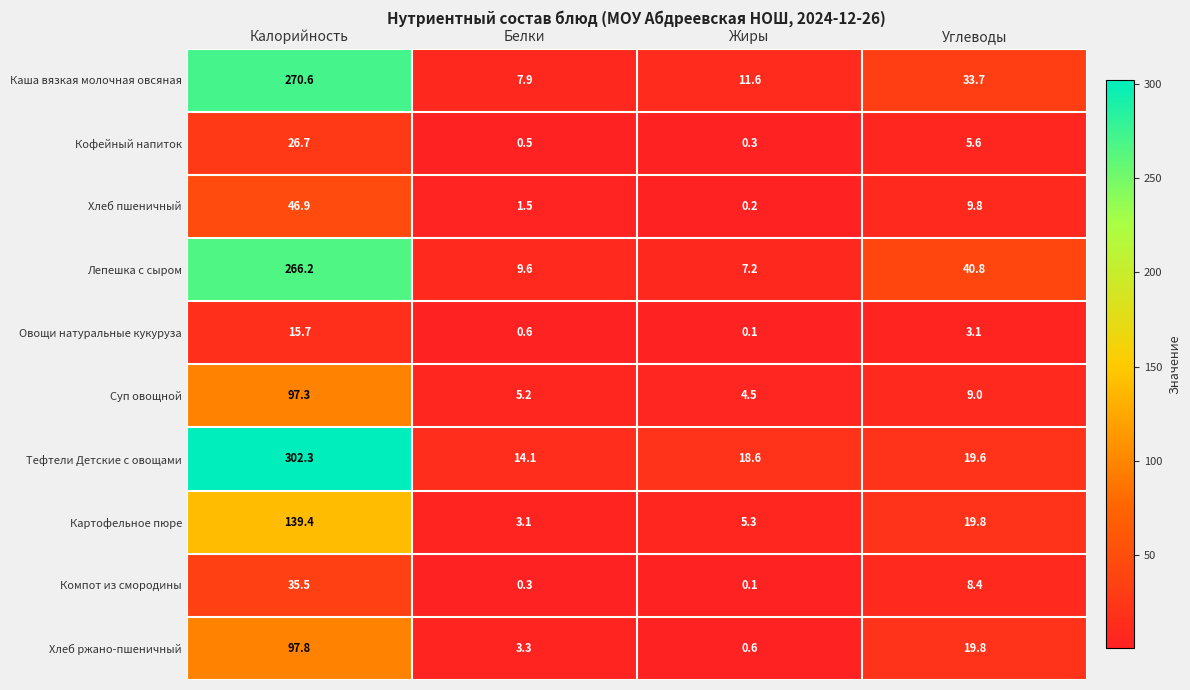

At which label is Хлеб пшеничный closest to 23?

Углеводы